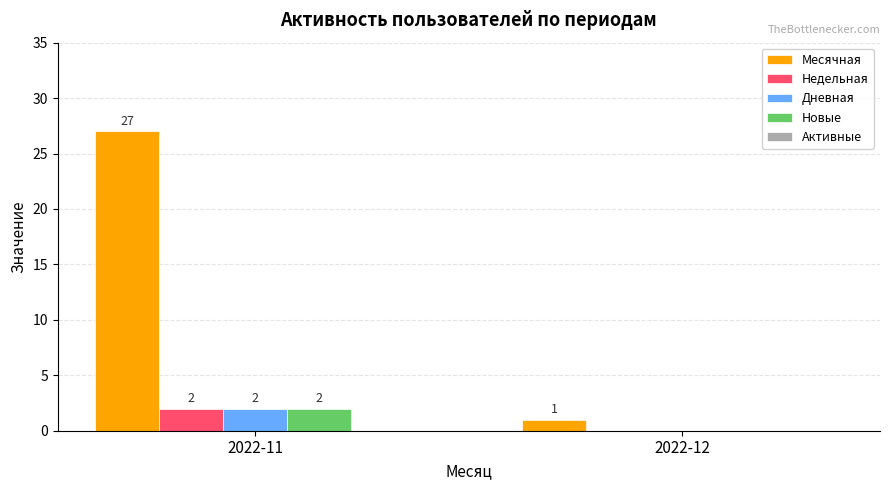

Between 2022-11 and 2022-12, which series saw the biggest shift?

Месячная